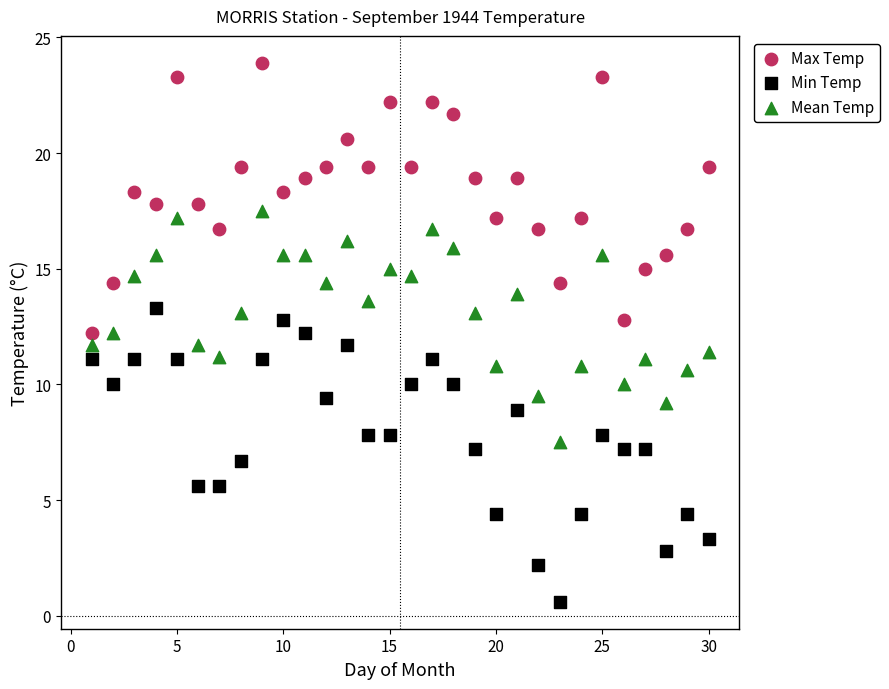

Which series contains the highest Y value?

Max Temp